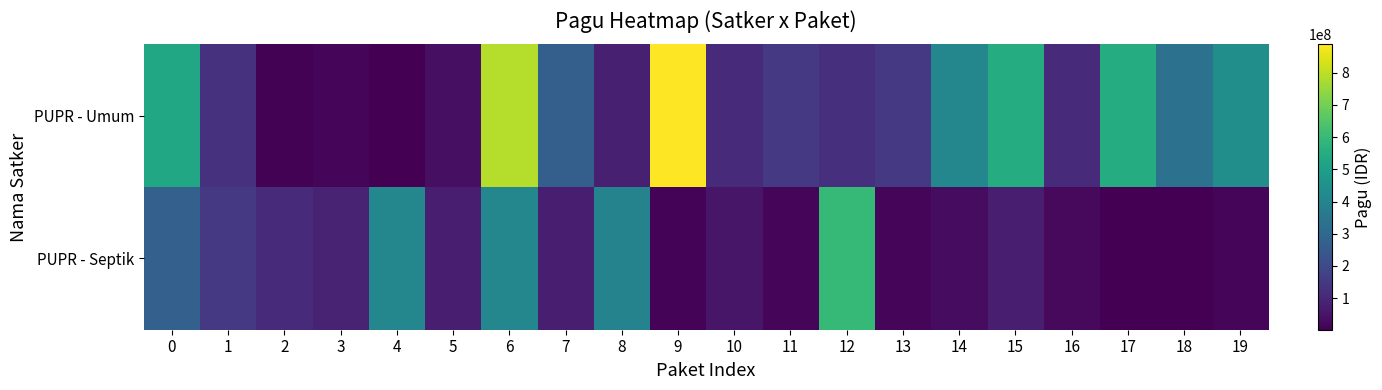

What is the total value across all series at 10?

166500000